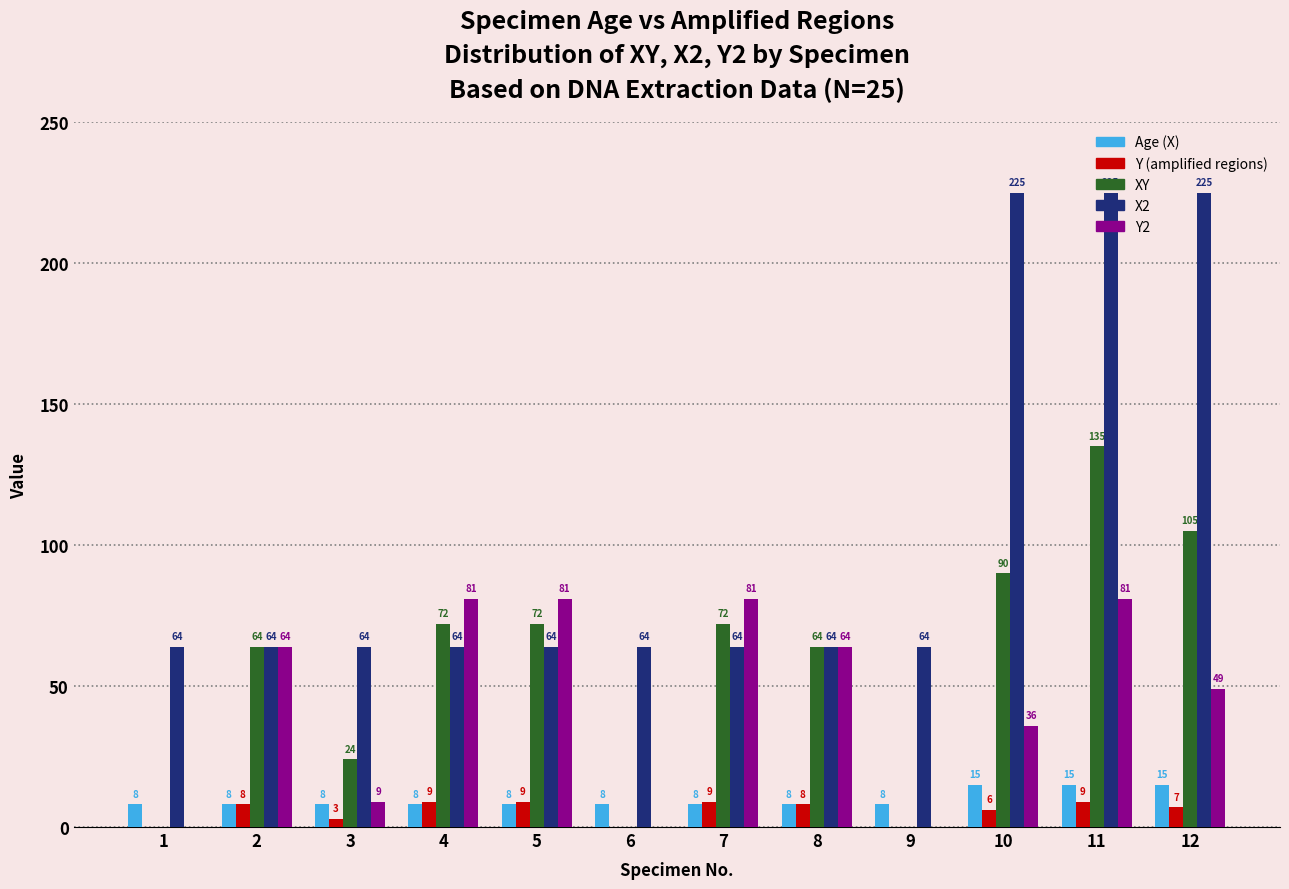

How many data points in X2 are above 64?

3